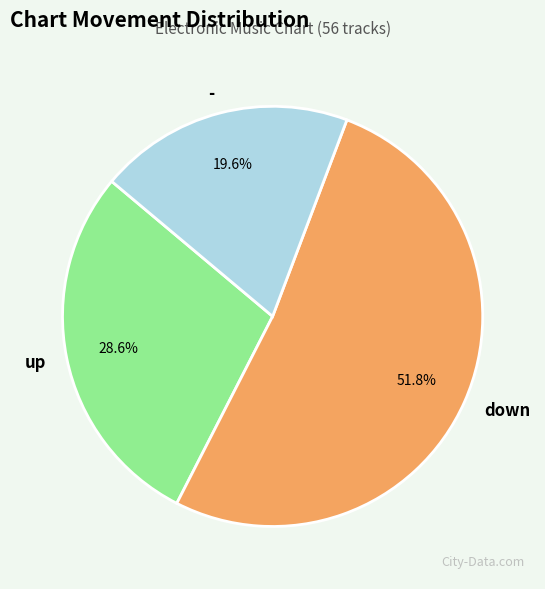

Rank the categories by value from highest to lowest.

down, up, -